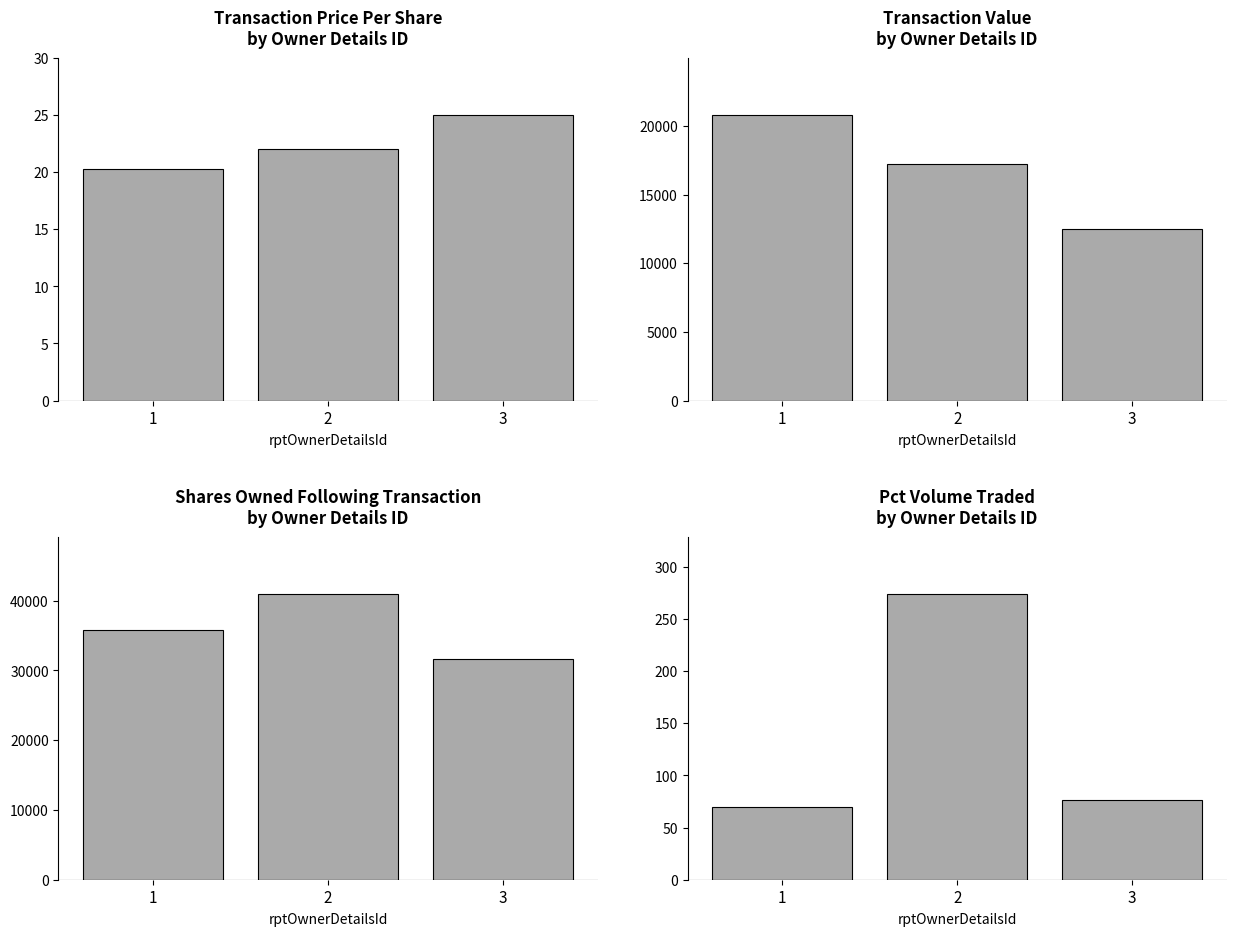

At which label is transactionValue closest to 16646?

2